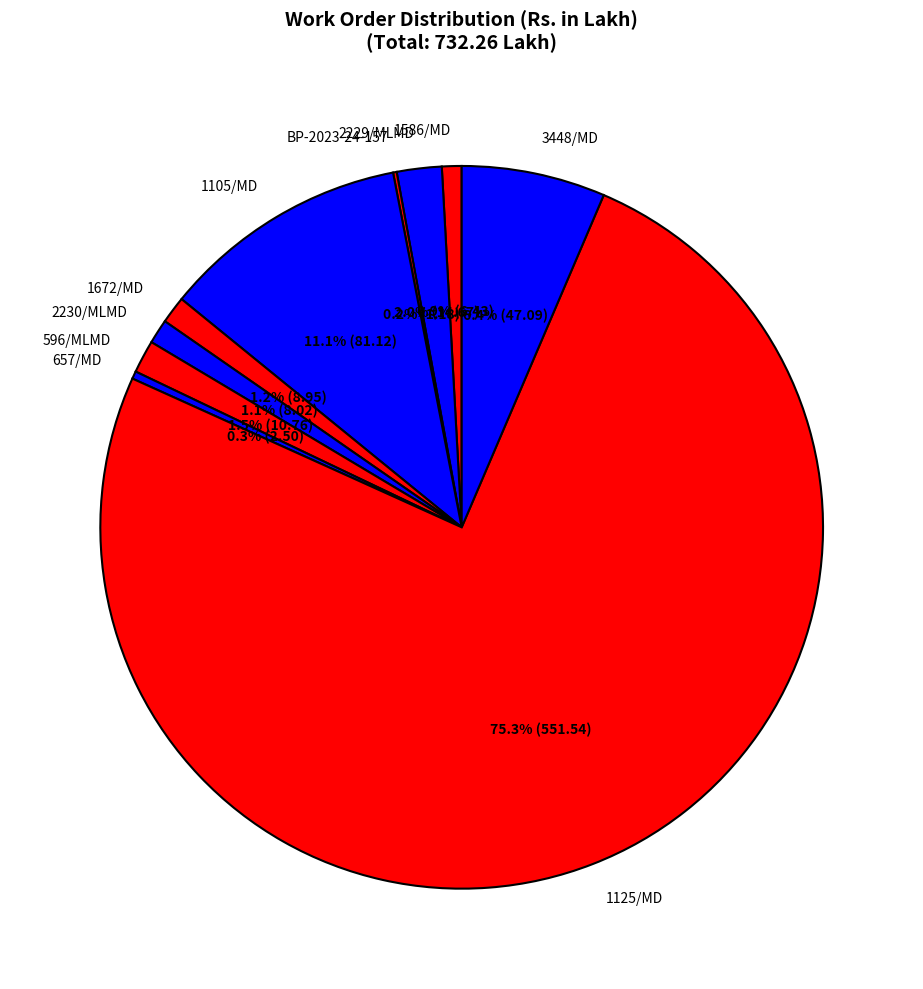

Is it true that 3448/MD is 6% of the pie?

True